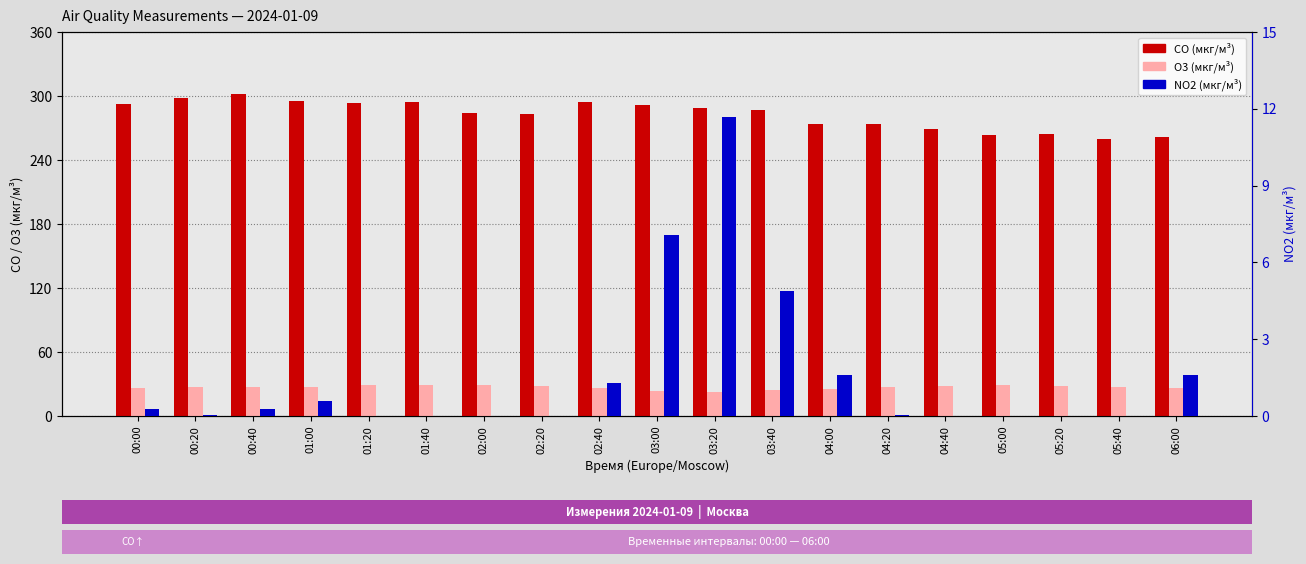

What is the label of the 11th bar from the right?

02:40